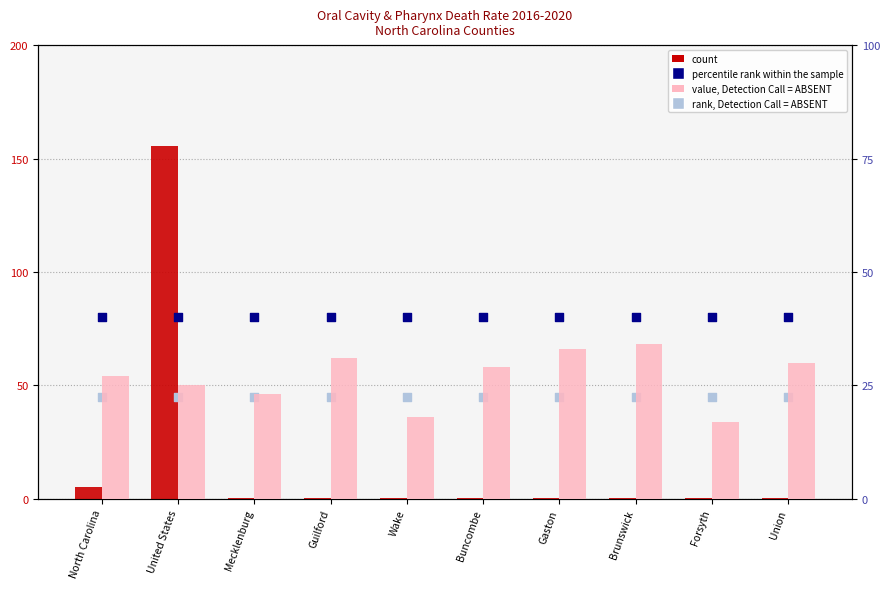

Which series has the largest Y range (max minus min)?

count